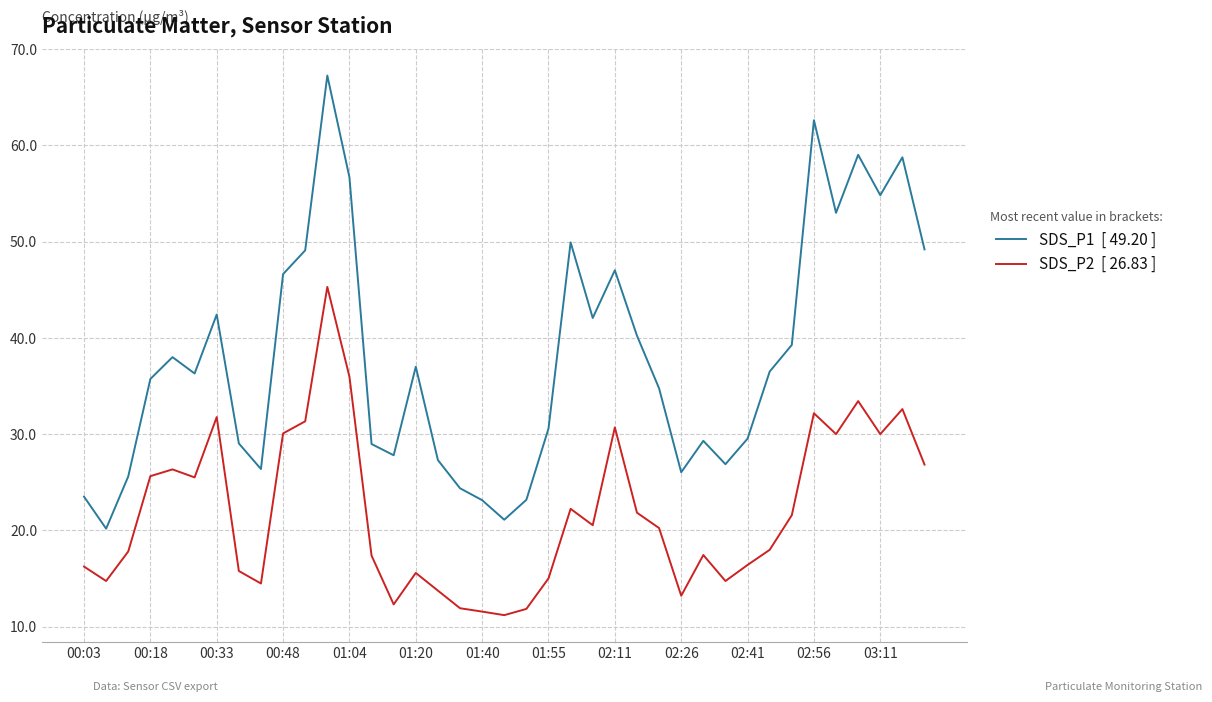

What is the greatest value displayed?

67.3